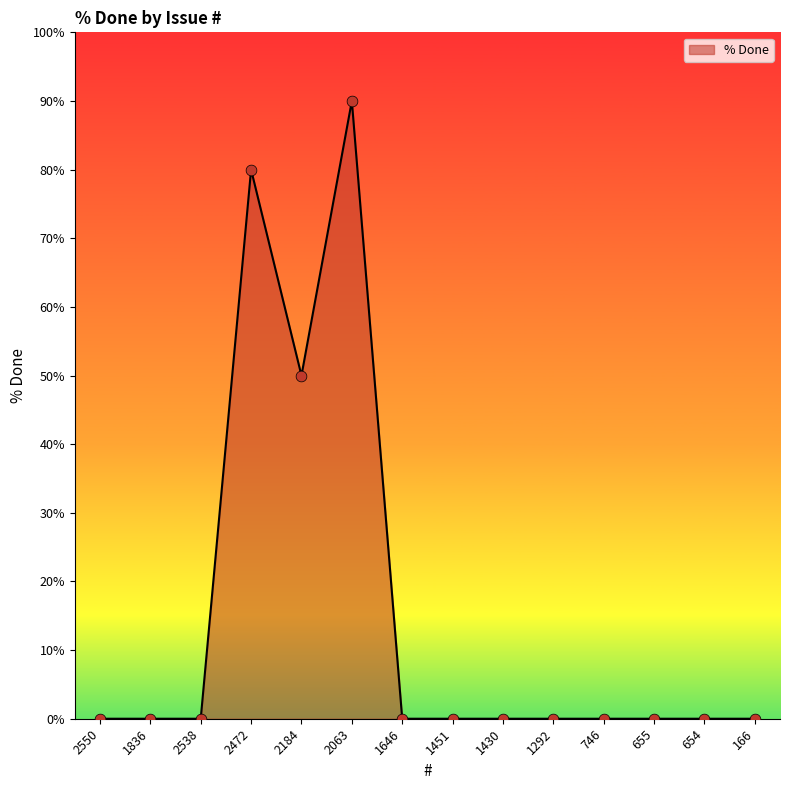

Which has a higher value, 2184 or 2472?

2472